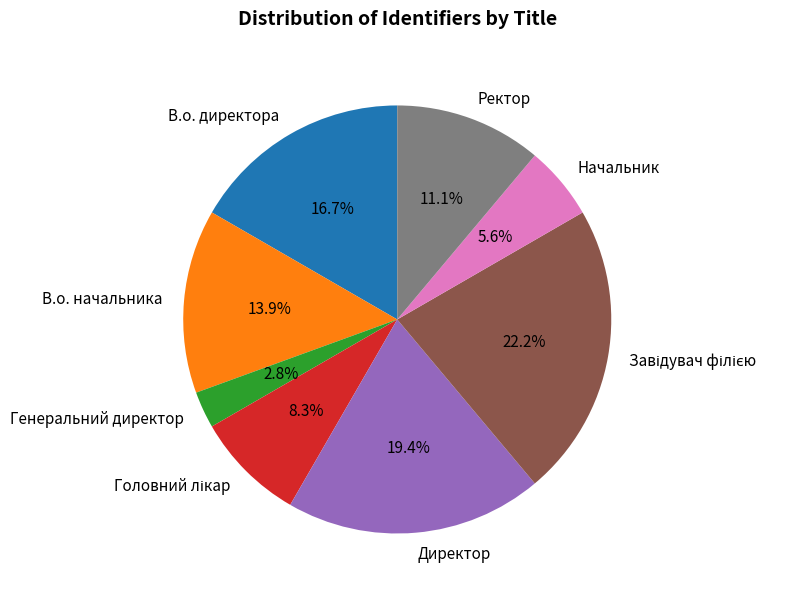

Count the number of slices in the pie.

8